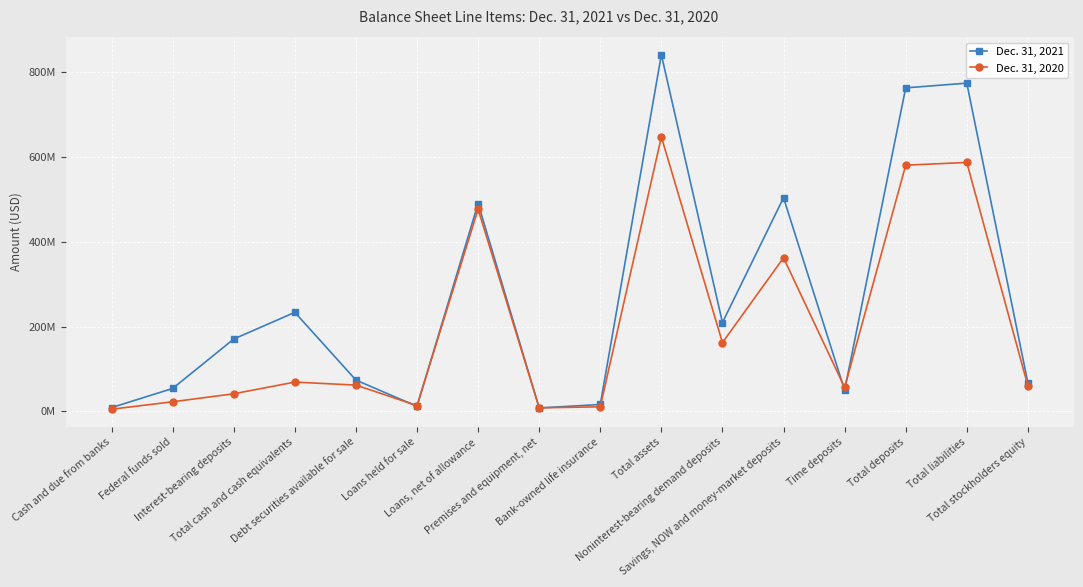

Rank the categories by Dec. 31, 2020 value from highest to lowest.

Total assets, Total liabilities, Total deposits, Loans, net of allowance, Savings, NOW and money-market deposits, Noninterest-bearing demand deposits, Total cash and cash equivalents, Debt securities available for sale, Total stockholders equity, Time deposits, Interest-bearing deposits, Federal funds sold, Loans held for sale, Bank-owned life insurance, Premises and equipment, net, Cash and due from banks